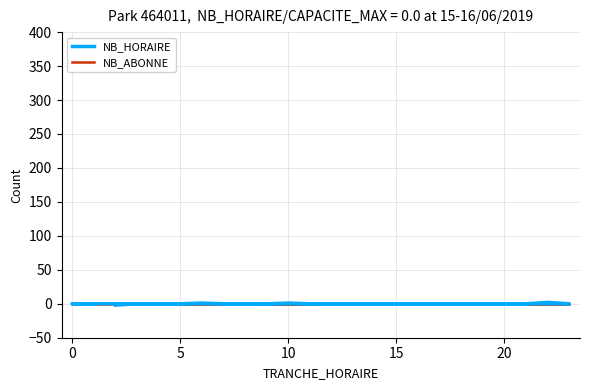

List the series in order of their overall mean, lowest first.

NB_ABONNE, NB_HORAIRE